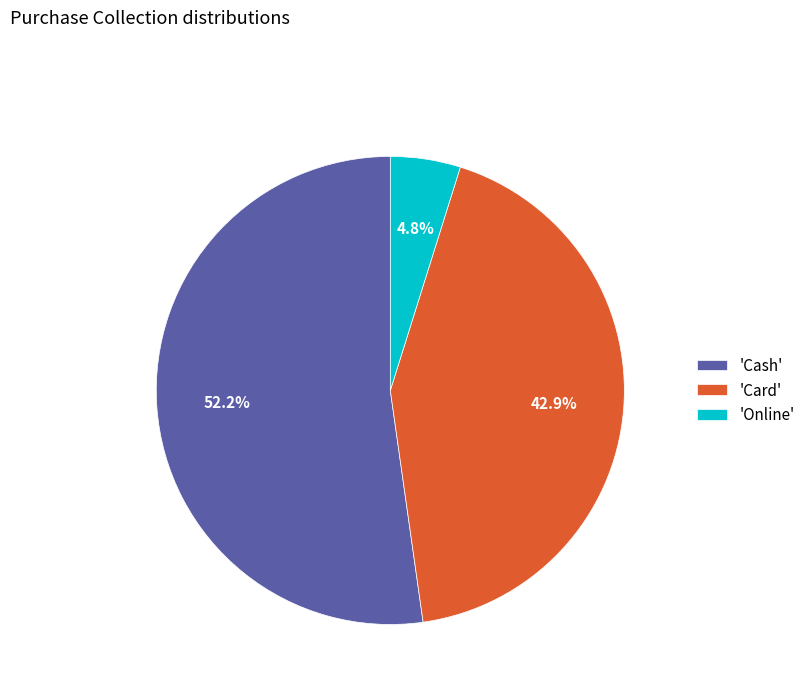

Do 'Online' and 'Cash' together represent more than half of the pie?

Yes